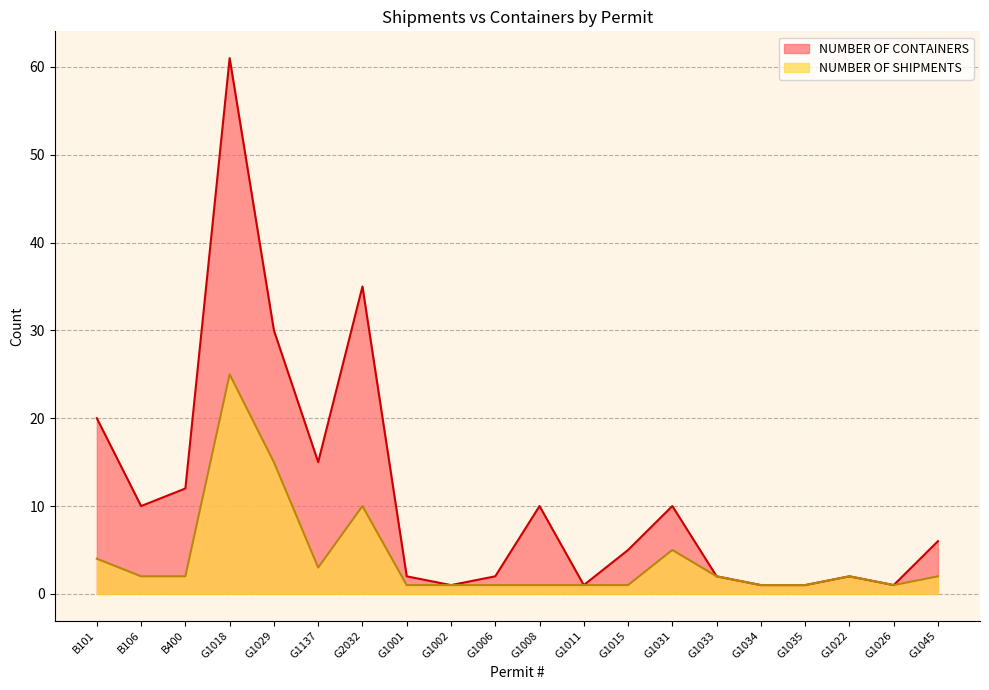

What is the total value across all series at G1006?

3